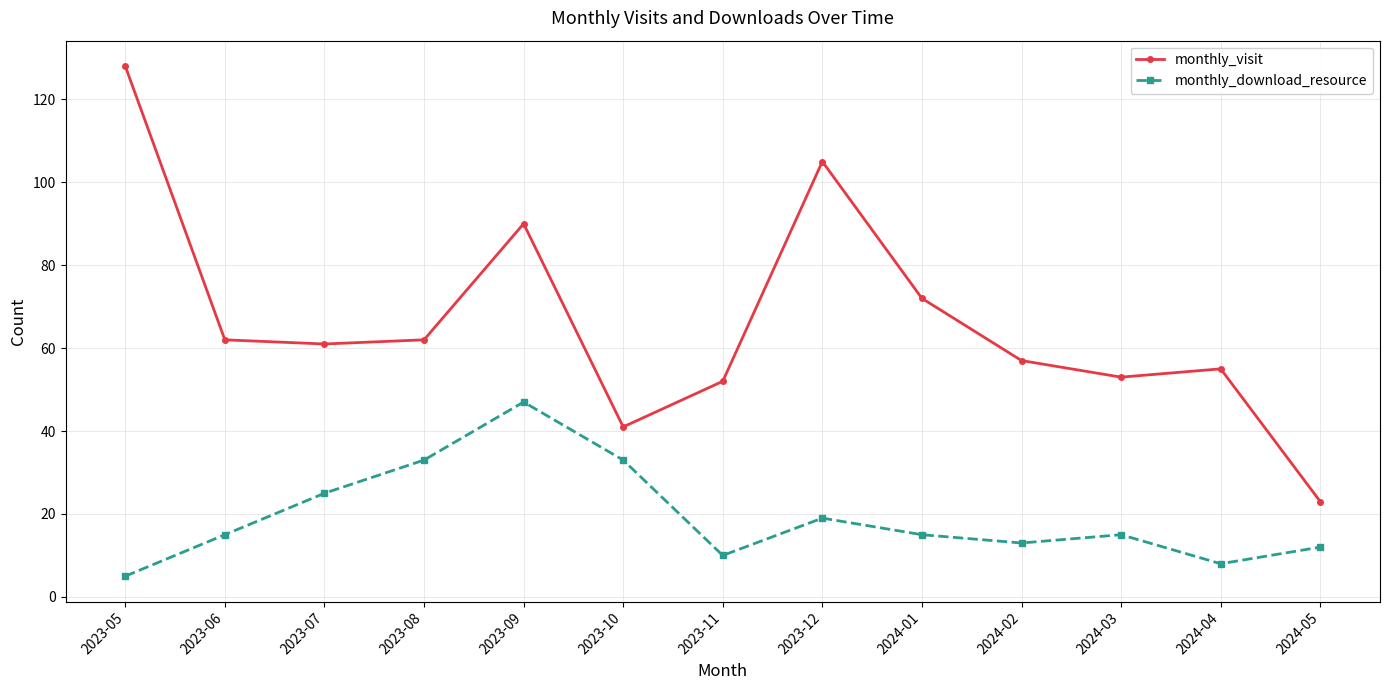

How many interior local peaks does the monthly_download_resource series have?

3